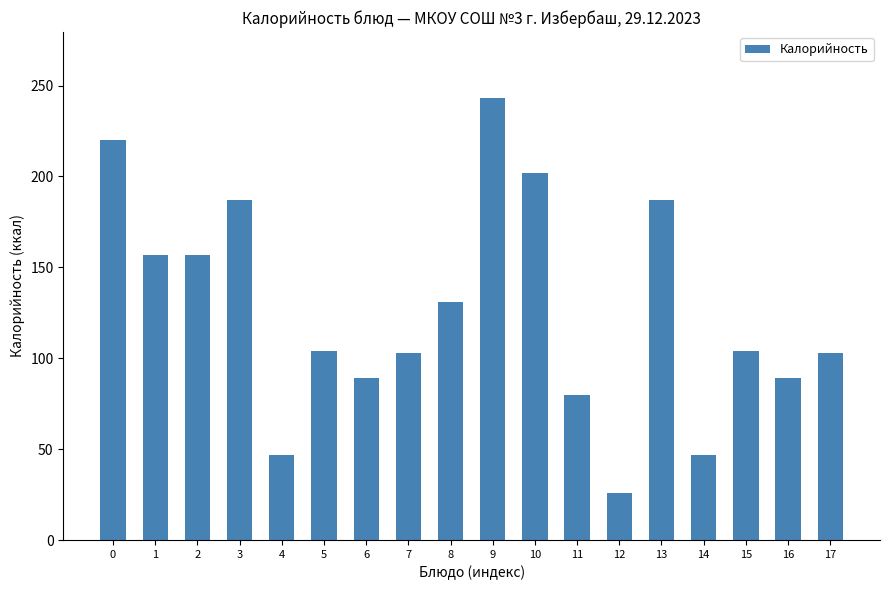

What is the smallest value displayed?

26